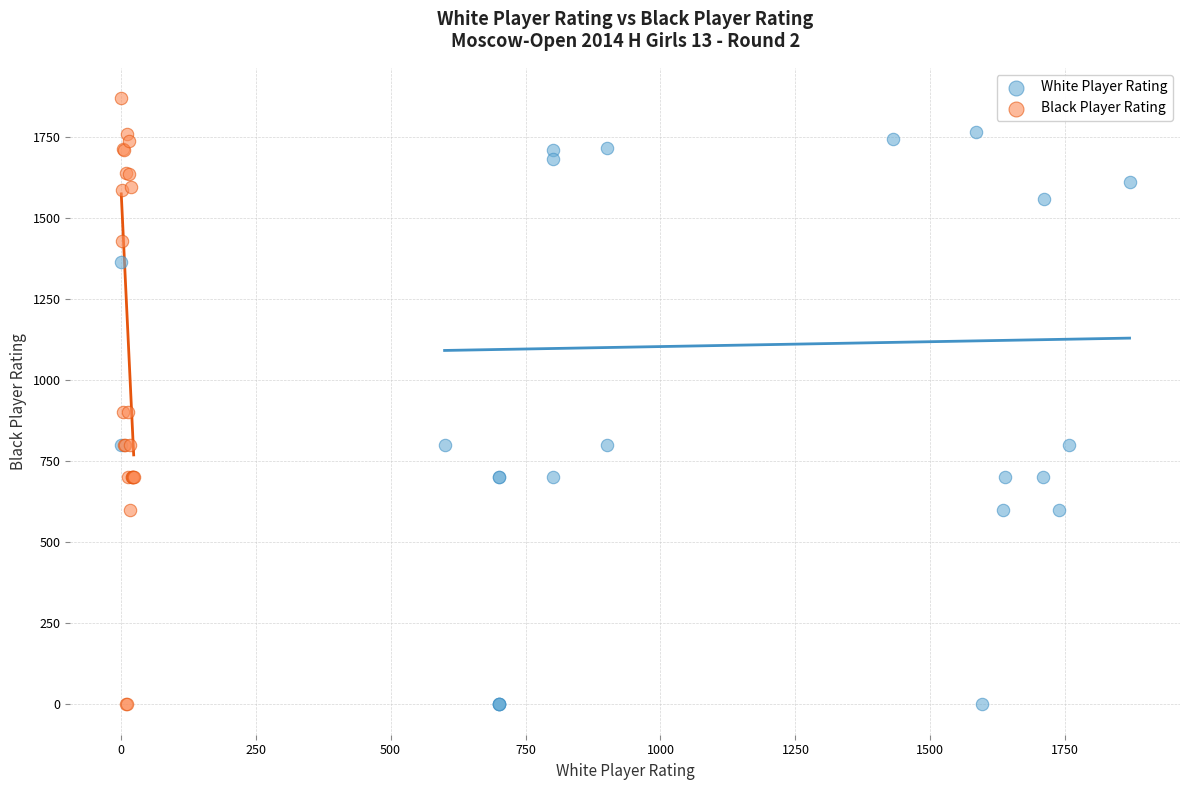

Which series contains the highest Y value?

Black Player Rating